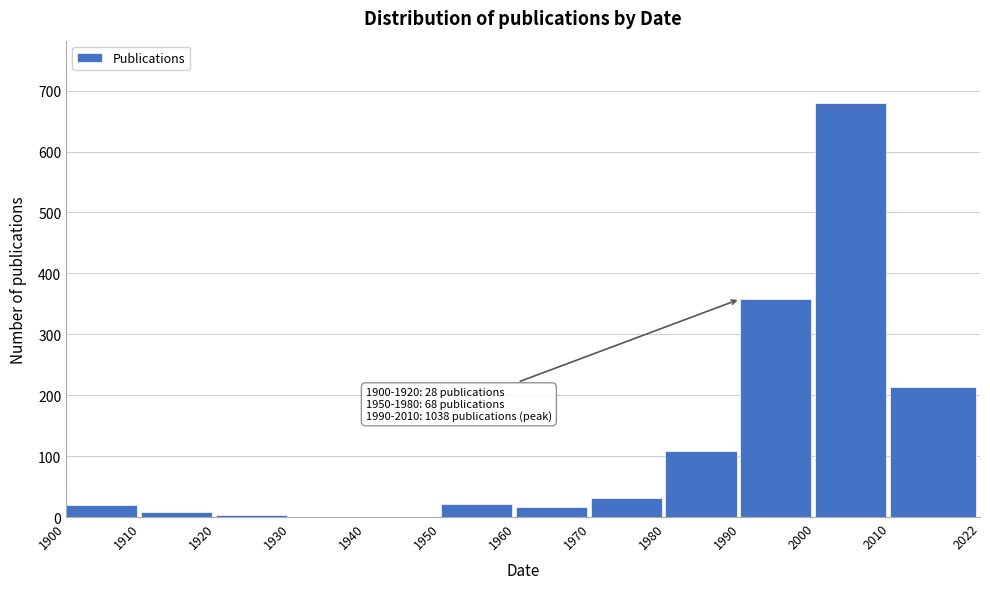

True or false: the data shows 464 at 1930.

False